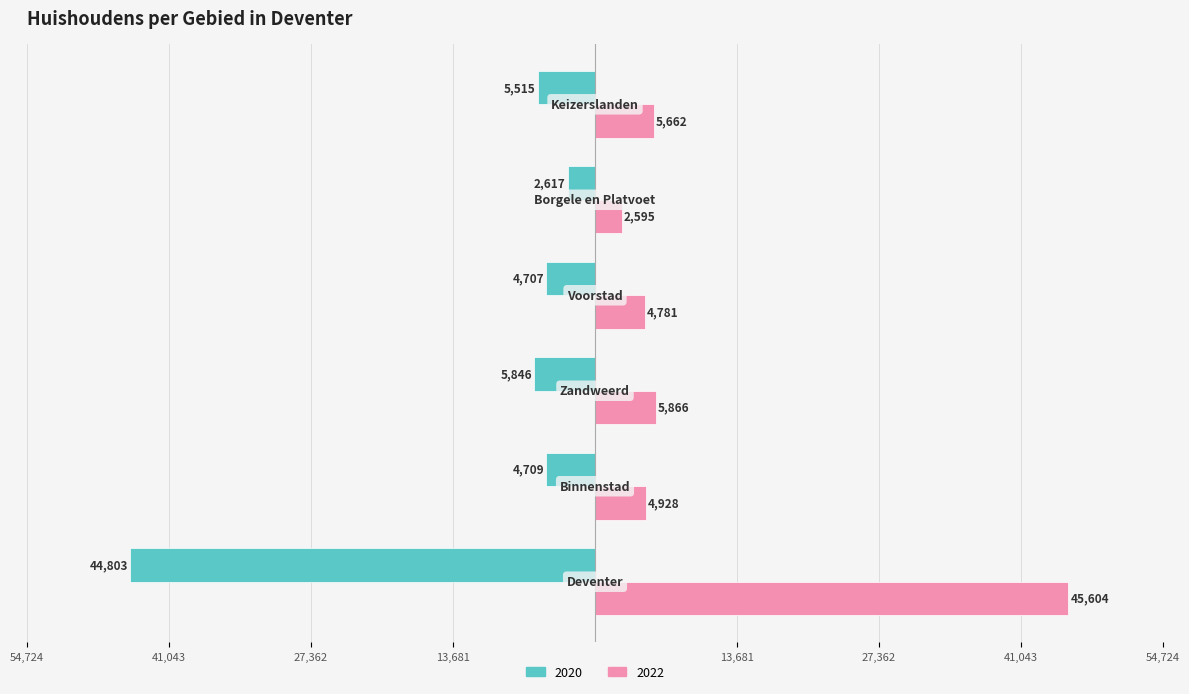

What are all the series names shown in the legend?

2020, 2022